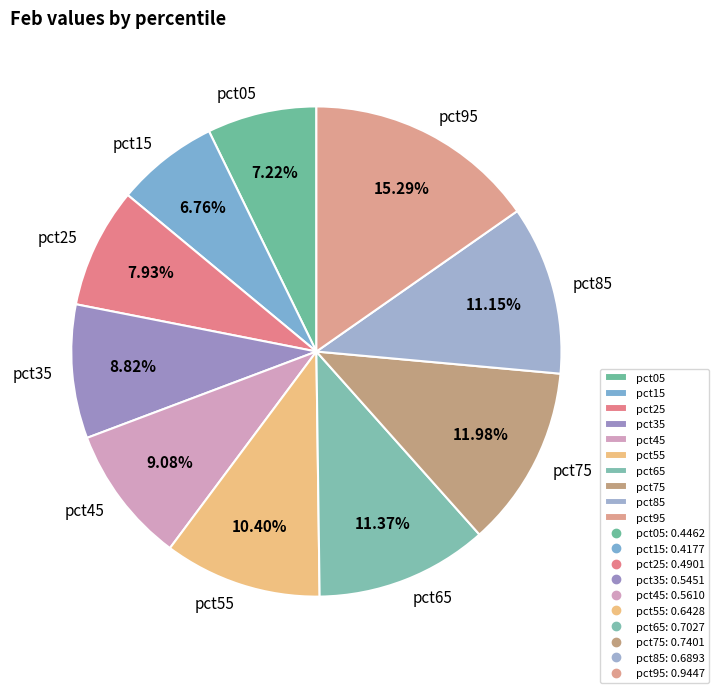

Is it true that pct05 is 1% of the pie?

False